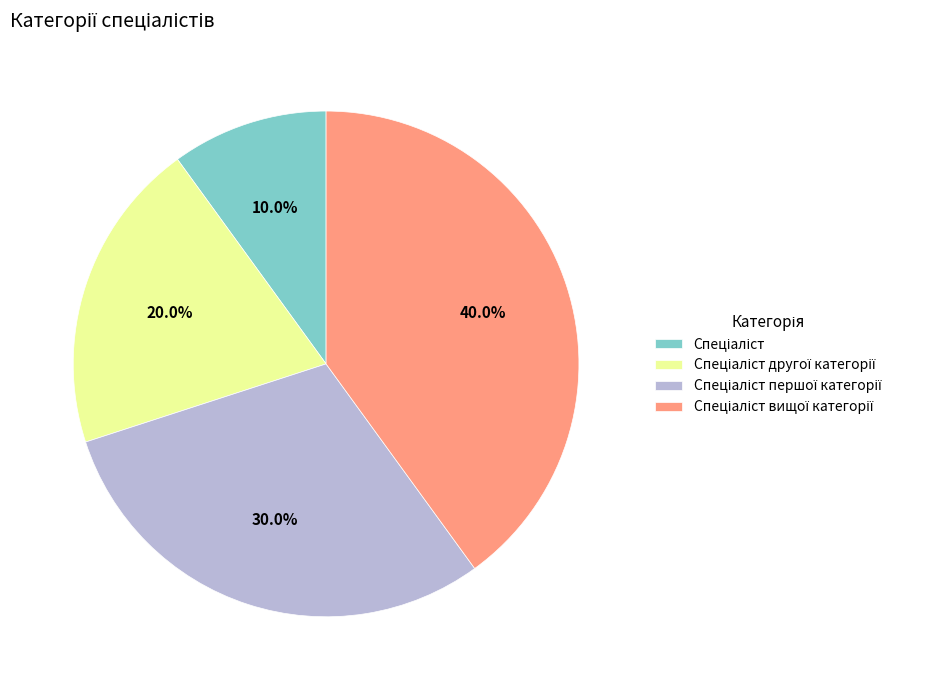

Does any single category account for the majority?

No